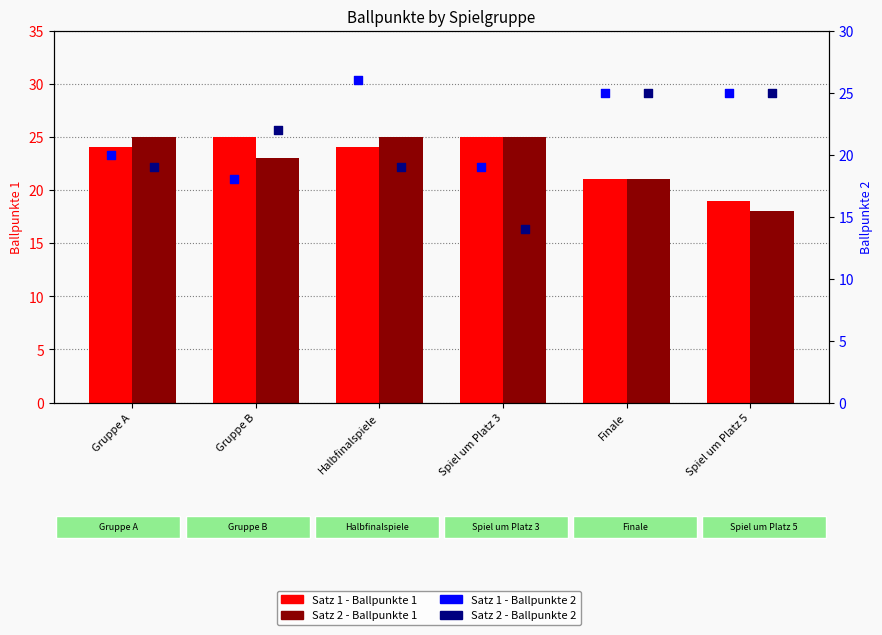

What are all the series names shown in the legend?

Satz 1 - Ballpunkte 1, Satz 2 - Ballpunkte 1, Satz 1 - Ballpunkte 2, Satz 2 - Ballpunkte 2